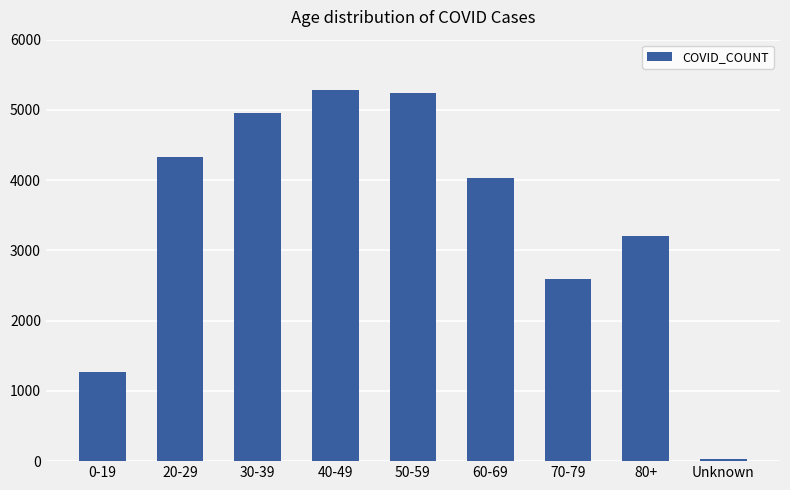

Where is the data nearest to the value 2656?

70-79